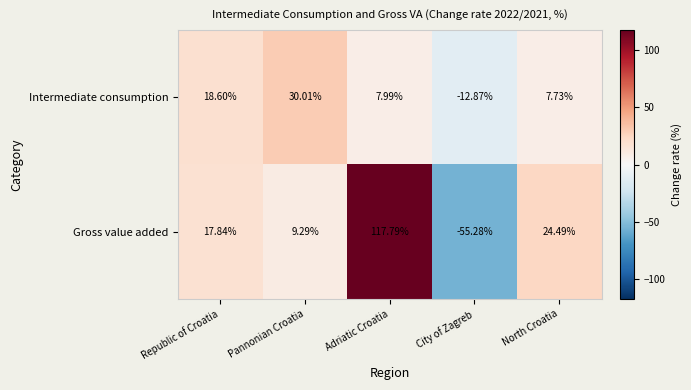

Which category has the highest value across all series?

Adriatic Croatia